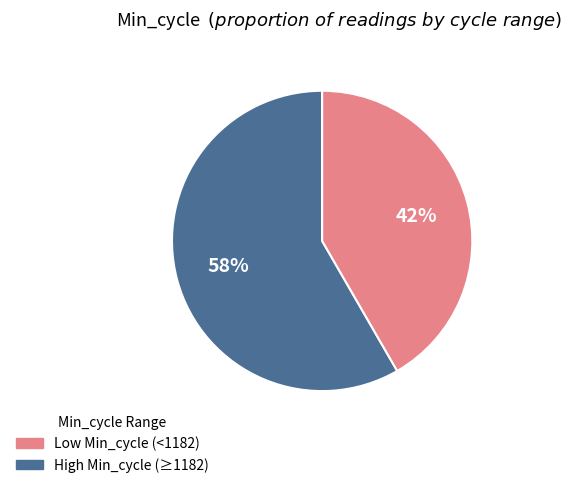

Is there a majority slice in this chart?

Yes